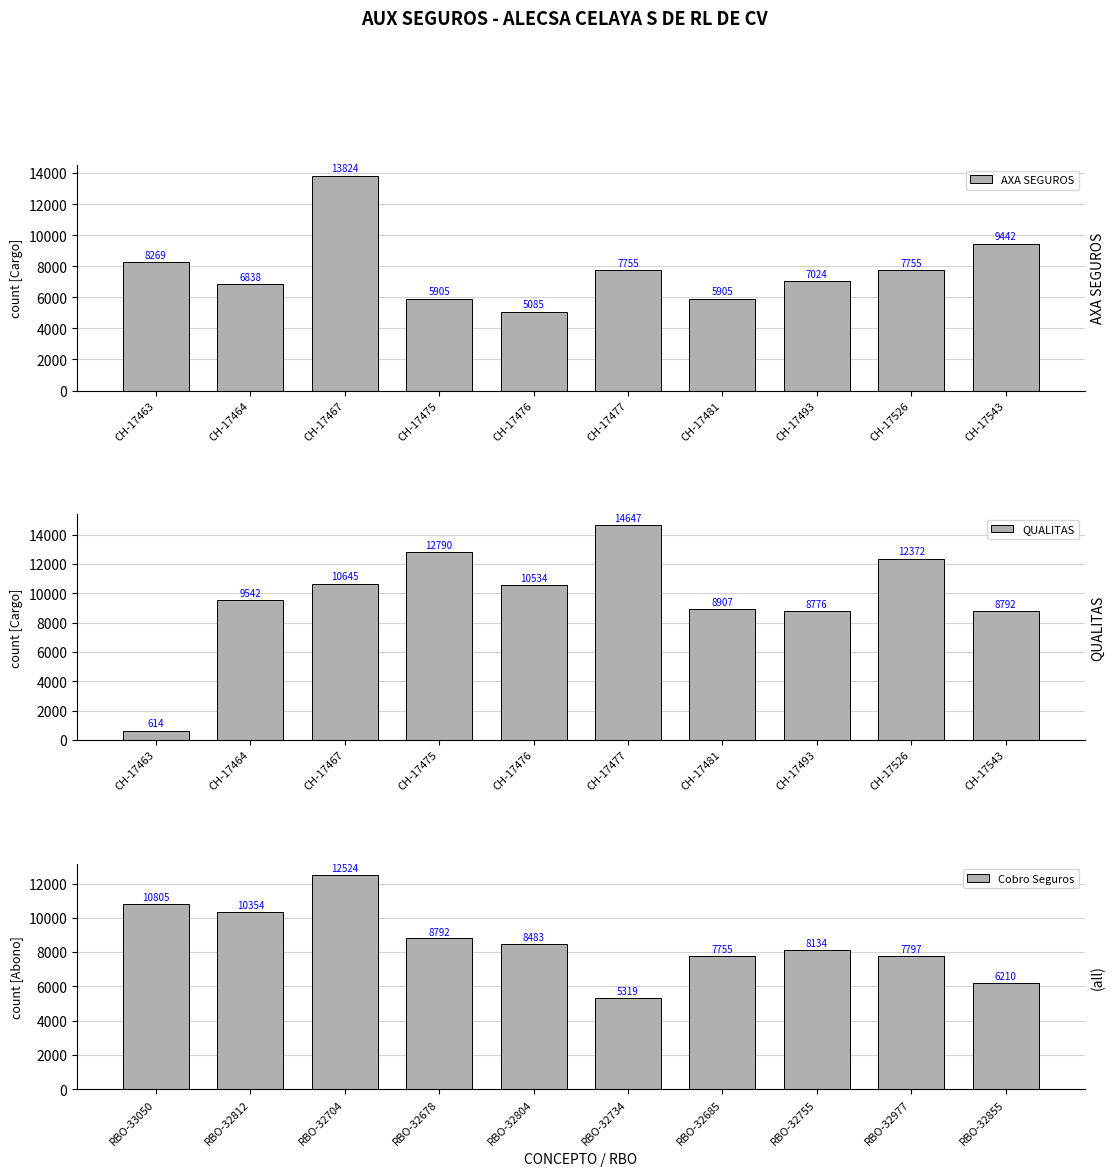

Rank the series by their maximum value, from highest to lowest.

QUALITAS, AXA SEGUROS, Cobro Seguros